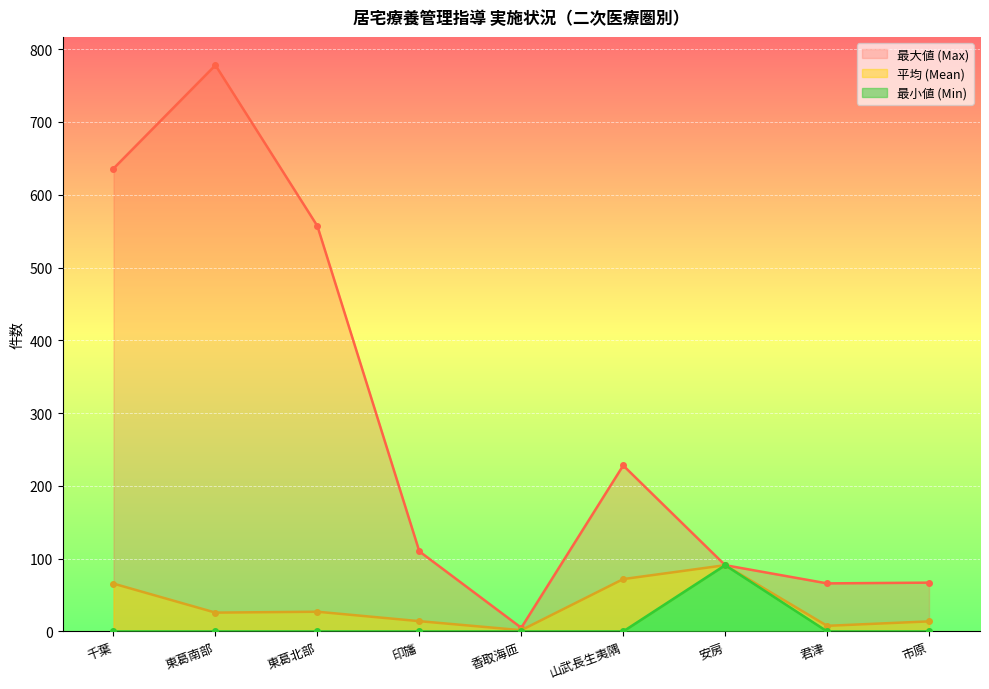

Is it true that 平均 (Mean) equals 91.0 at 安房?

True